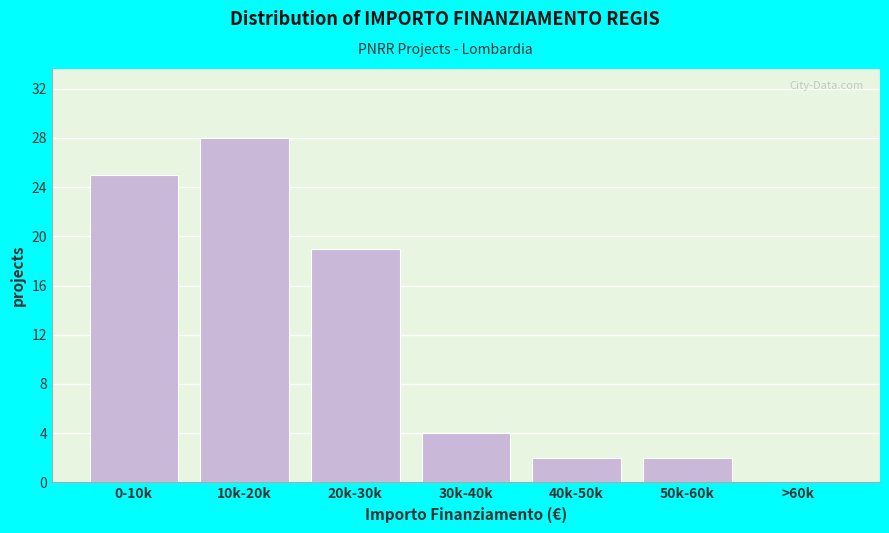

Reading left to right, transcribe all the data shown in this chart.

0-10k=25	10k-20k=28	20k-30k=19	30k-40k=4	40k-50k=2	50k-60k=2	>60k=0